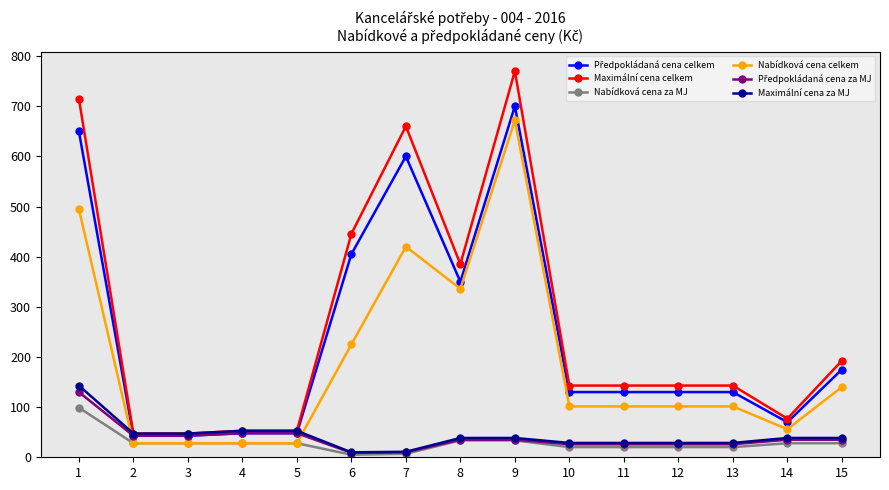

What is the greatest value displayed?

770.0